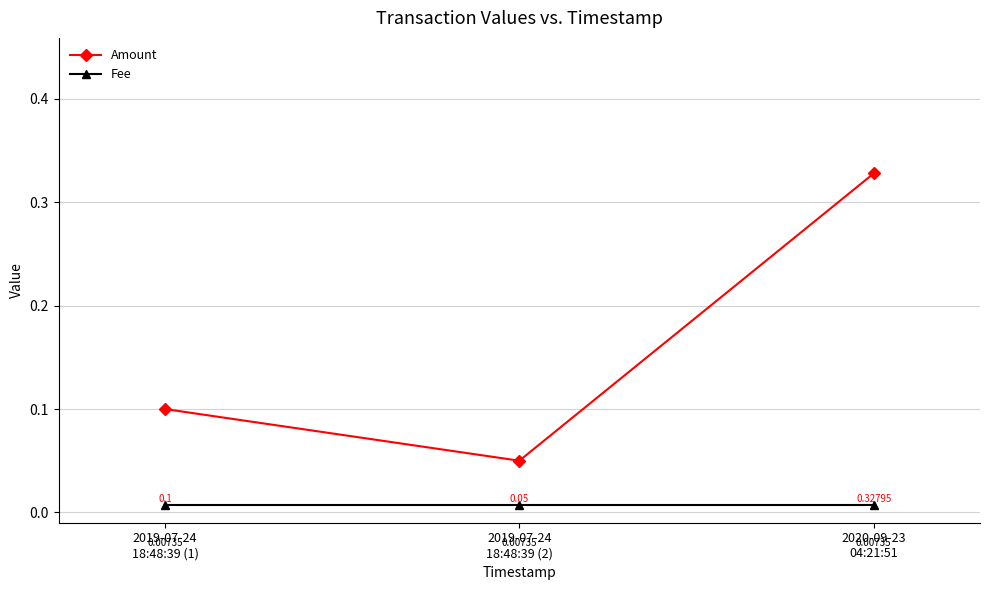

What is the sum of all Amount values?

0.5